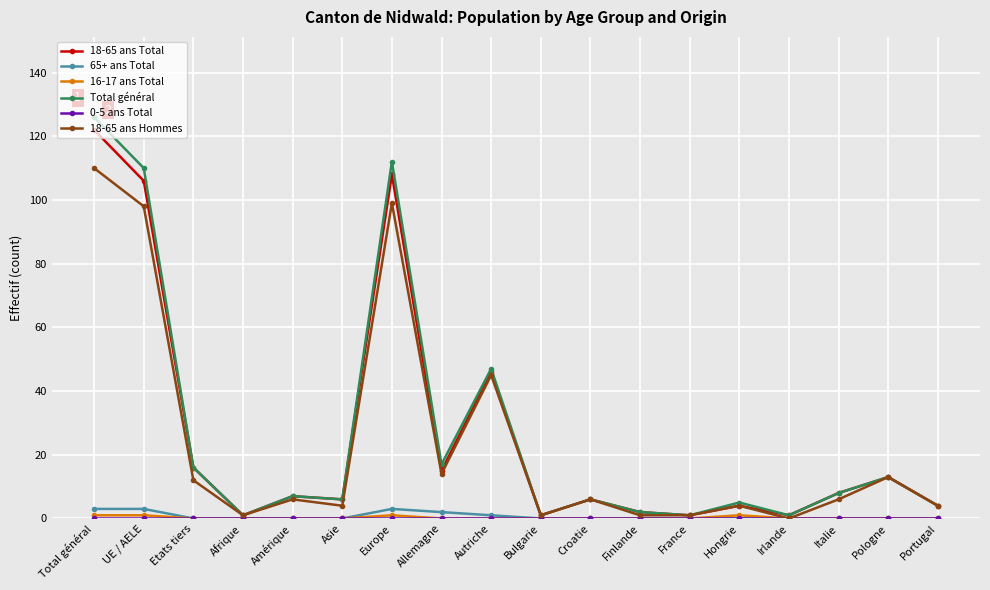

Which series has the widest spread of values?

Total général